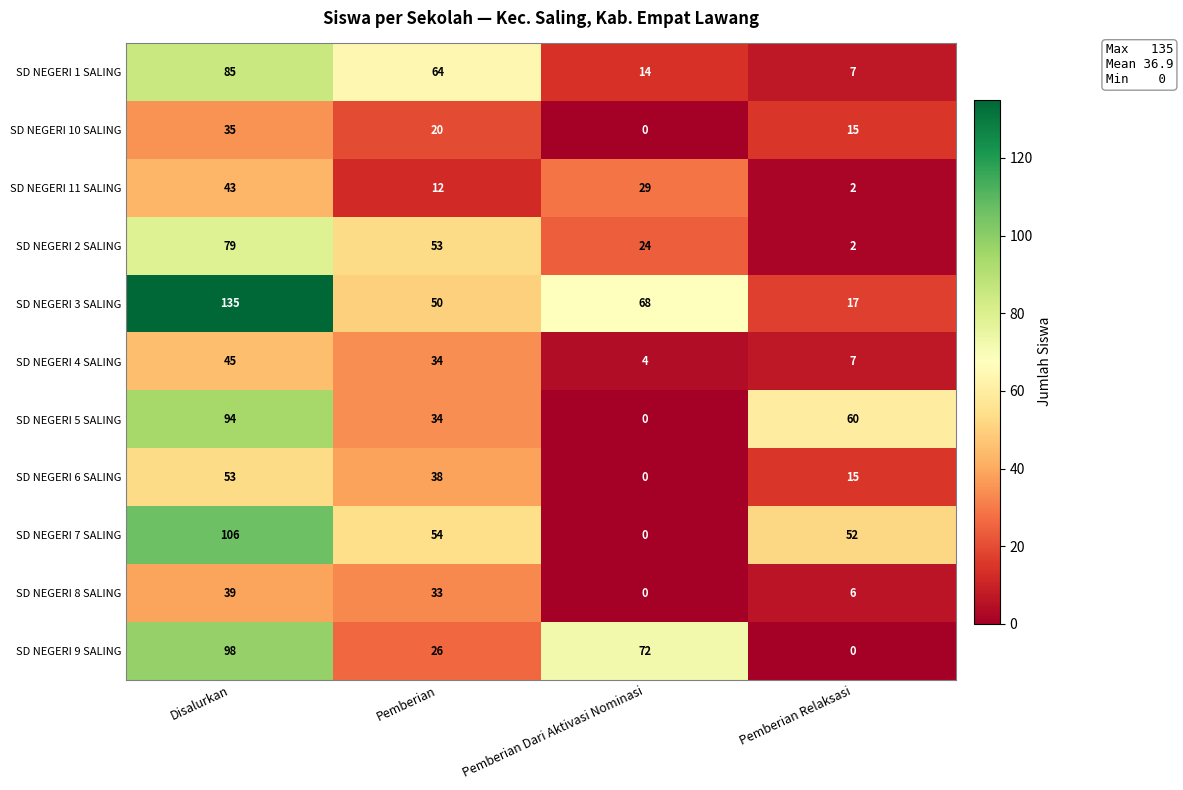

At which label does SD NEGERI 8 SALING reach its minimum?

Pemberian Dari Aktivasi Nominasi